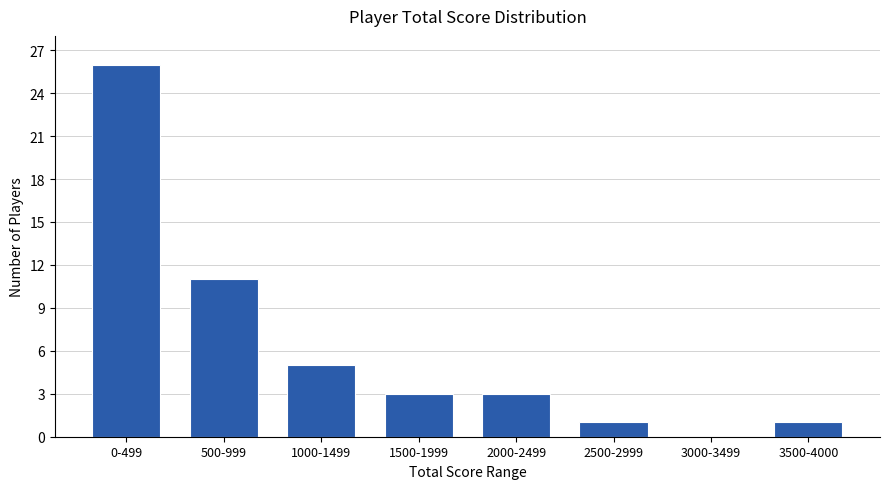

Reading left to right, list all the values displayed in this chart.

0-499=26	500-999=11	1000-1499=5	1500-1999=3	2000-2499=3	2500-2999=1	3000-3499=0	3500-4000=1